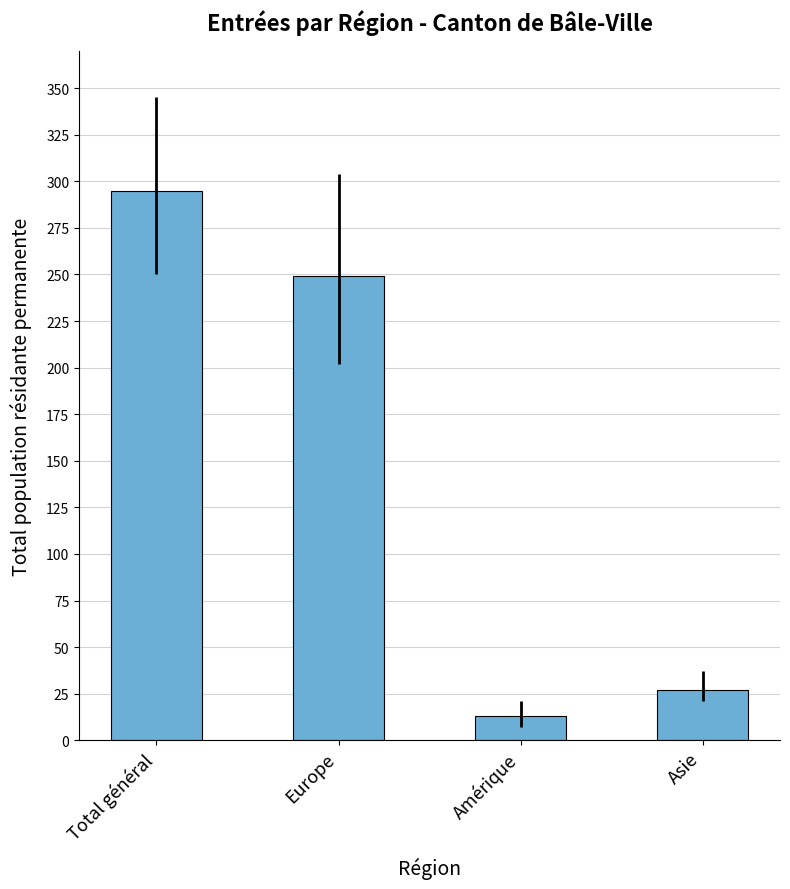

What is the sum of the values at Europe and Total général?

544